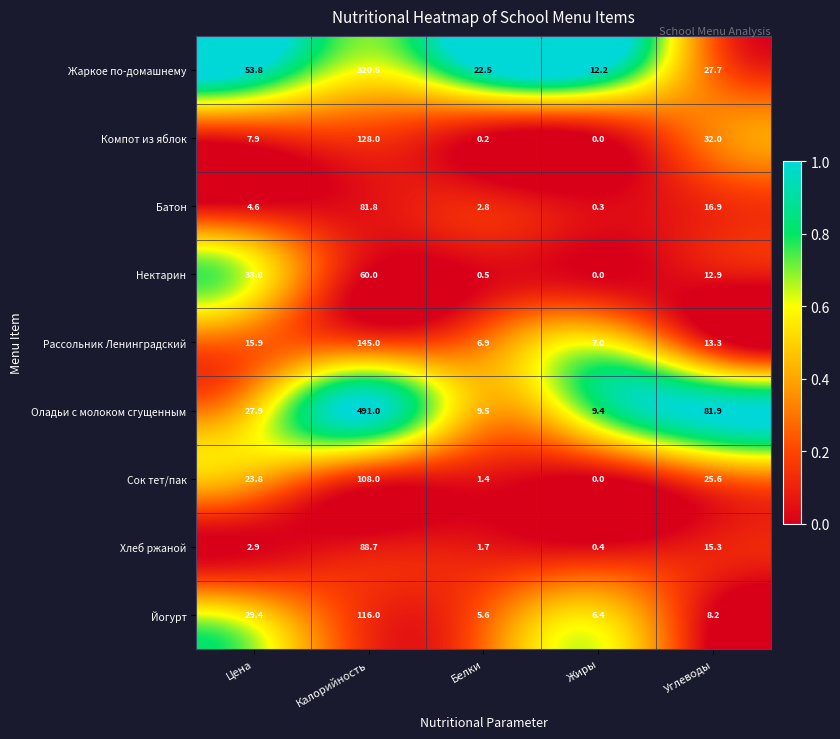

Which series changed the most between Калорийность and Белки?

Оладьи с молоком сгущенным